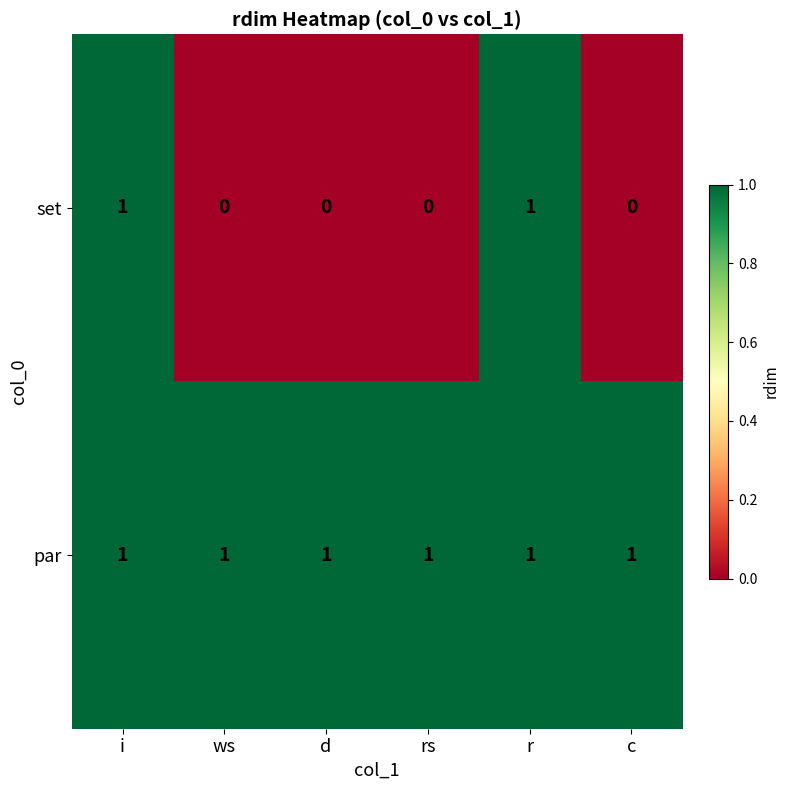

Reading left to right, list all the values displayed in this chart.

set: 1	0	0	0	1	0
par: 1	1	1	1	1	1